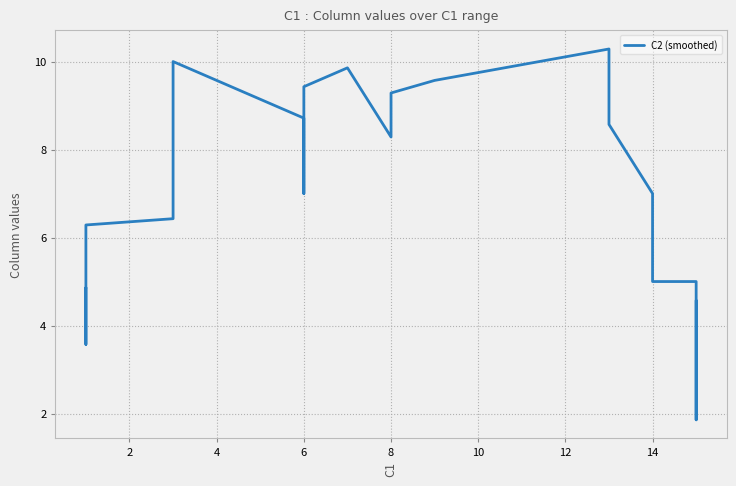

How many points are lower than both their immediate neighbors (excluding endpoints)?

3